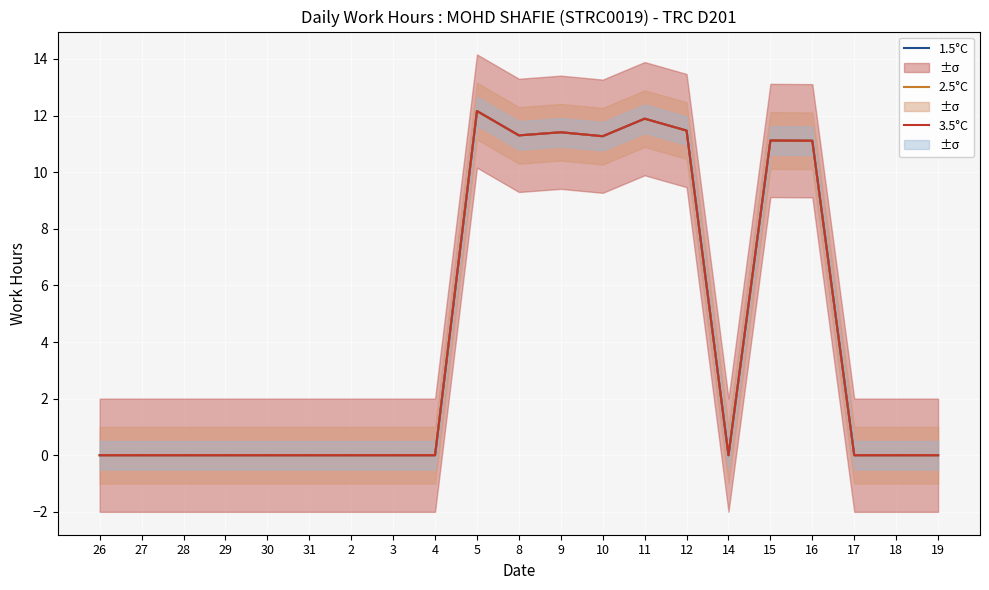

What is the difference between the 2.5°C values at 3 and 5?

12.2